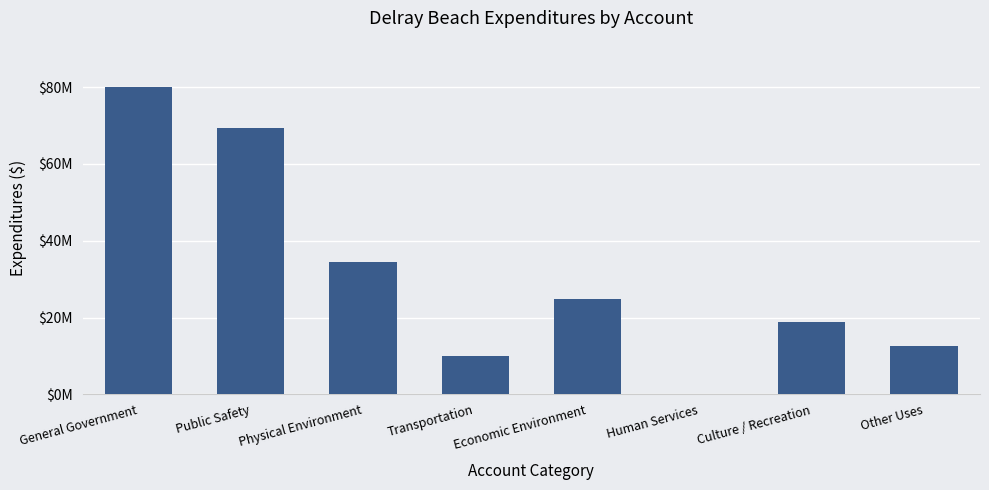

Which has a higher value, Public Safety or Physical Environment?

Public Safety